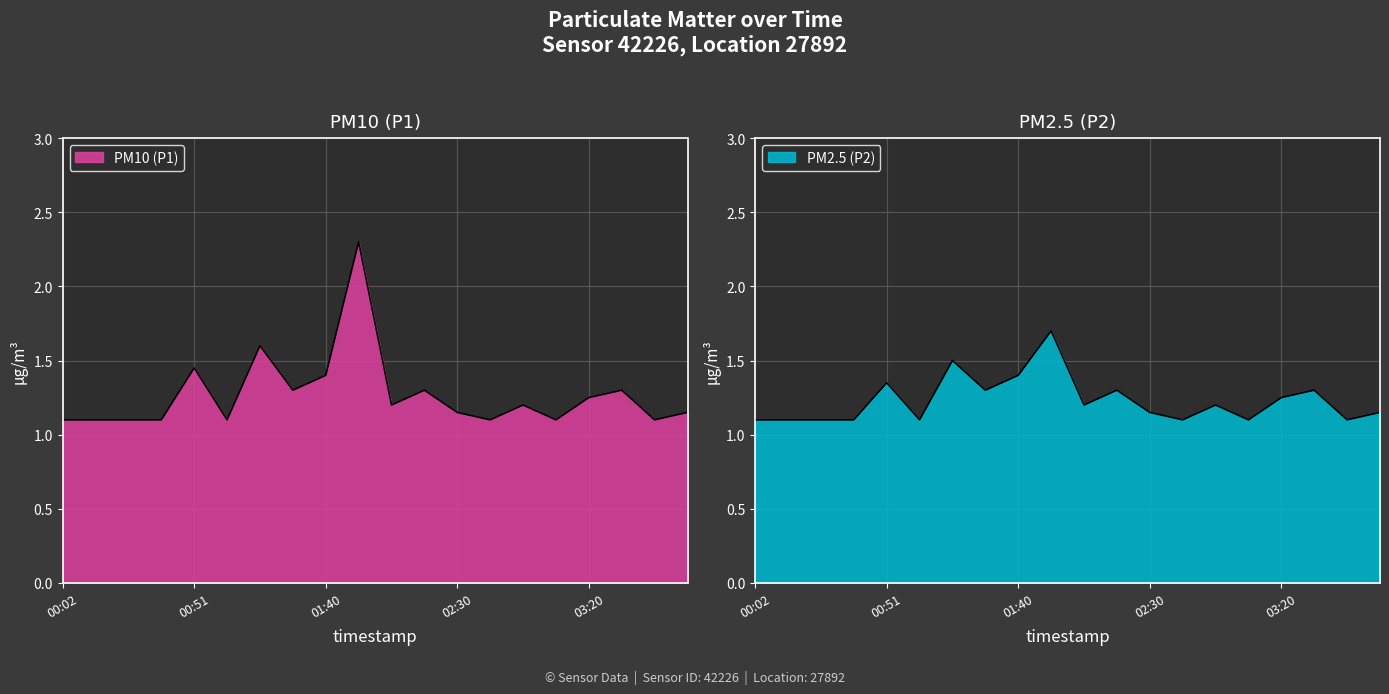

At how many categories does at least one series exceed 1?

20